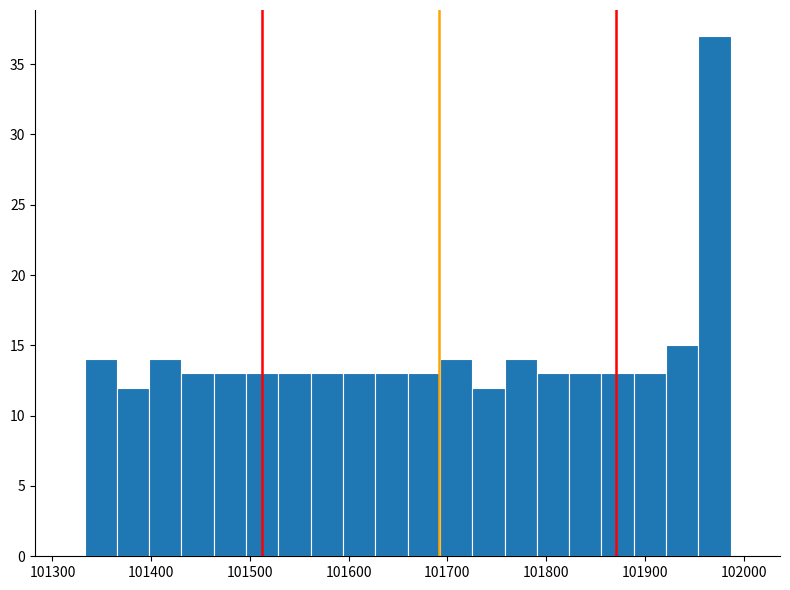

Around what value on the x-axis is the tallest bar? Give the approximate position of its centre, as read against the axis.

101970